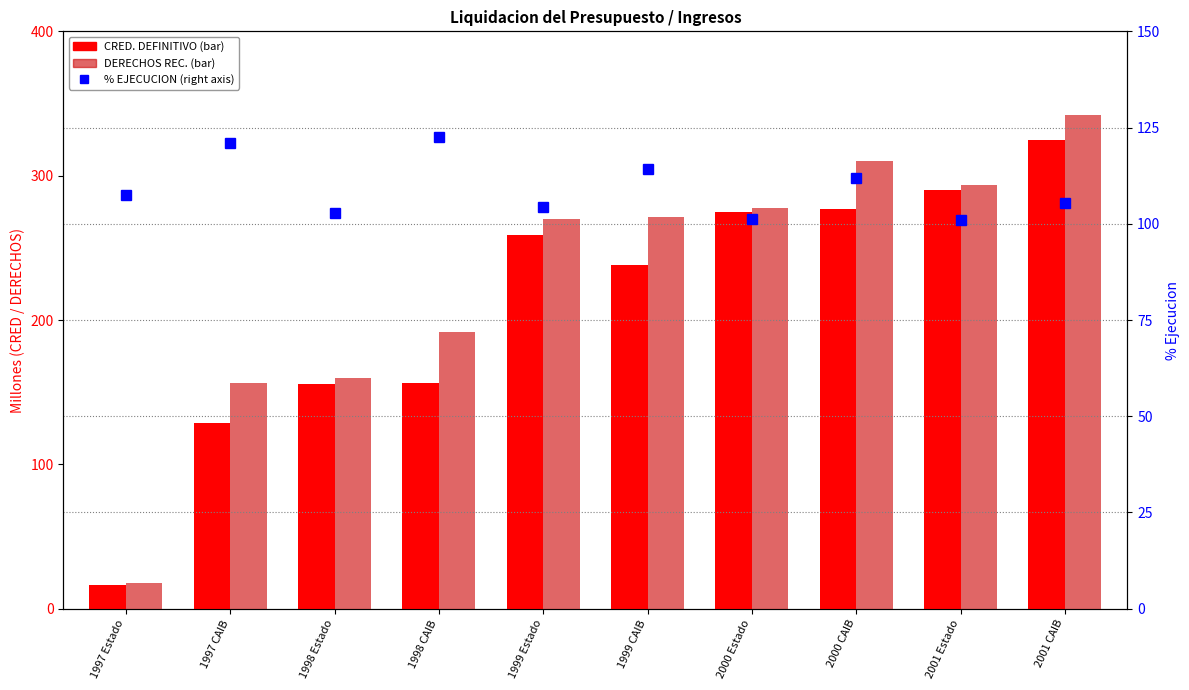

What is the sum of the CRED. DEFINITIVO values at 1997 Estado and 1999 CAIB?

254.2